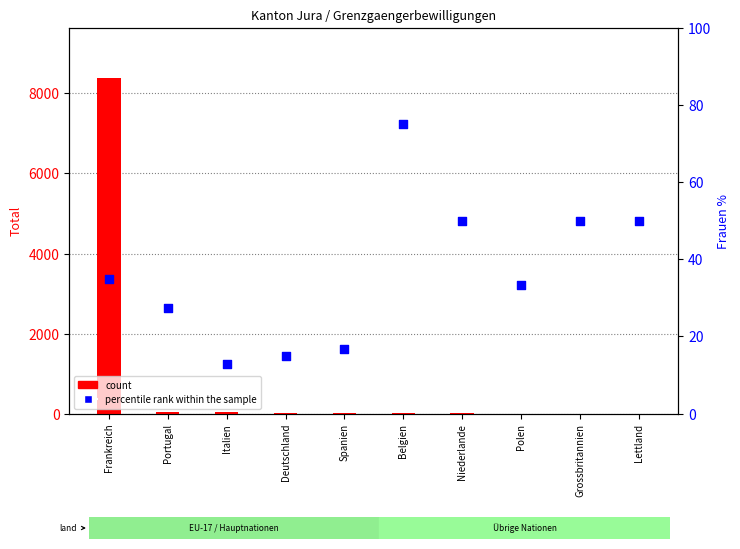

Which series has the largest Y range (max minus min)?

count